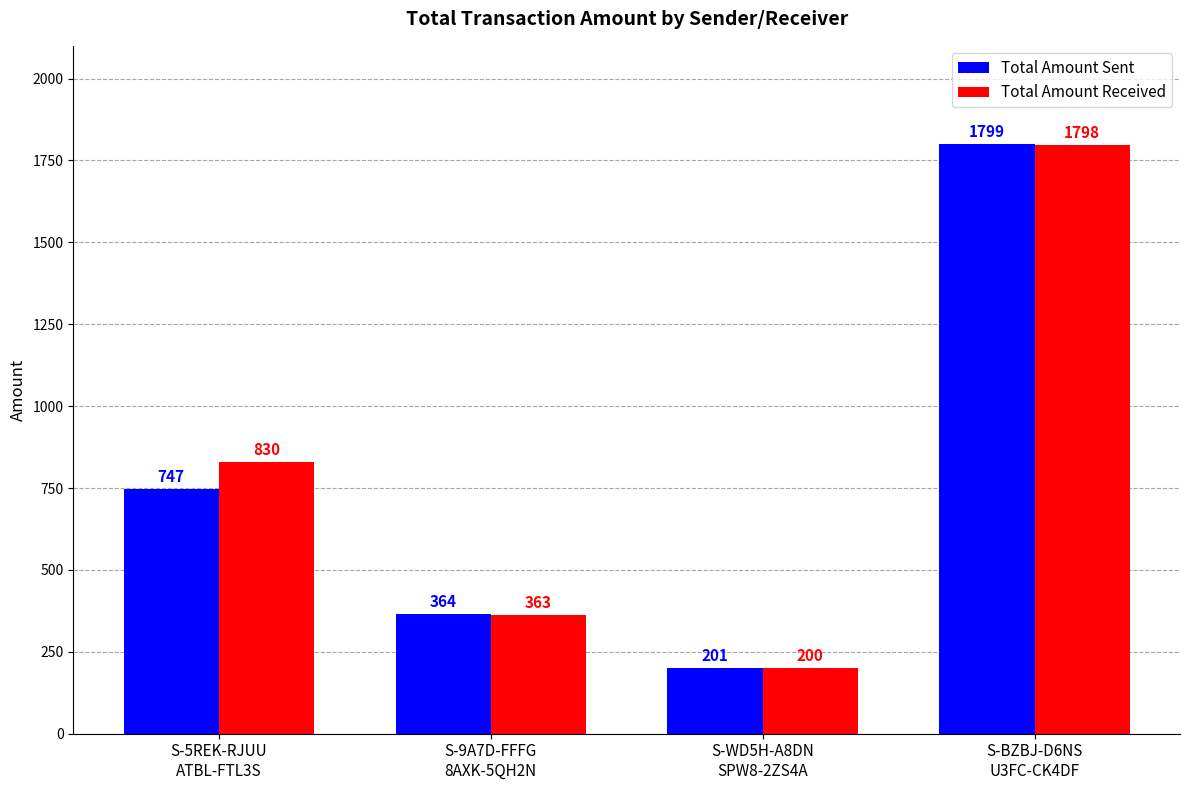

How many groups of bars are there?

4